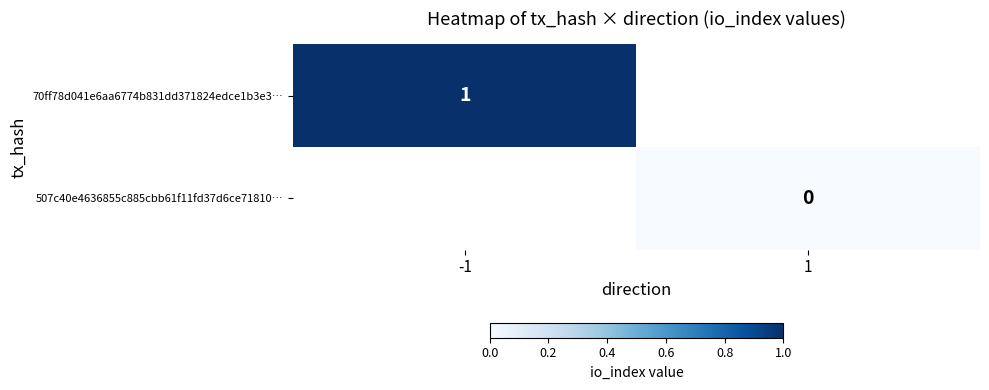

True or false: 70ff78d041e6aa6774b831dd371824edce1b3e3… has a value of 1 at -1.

True